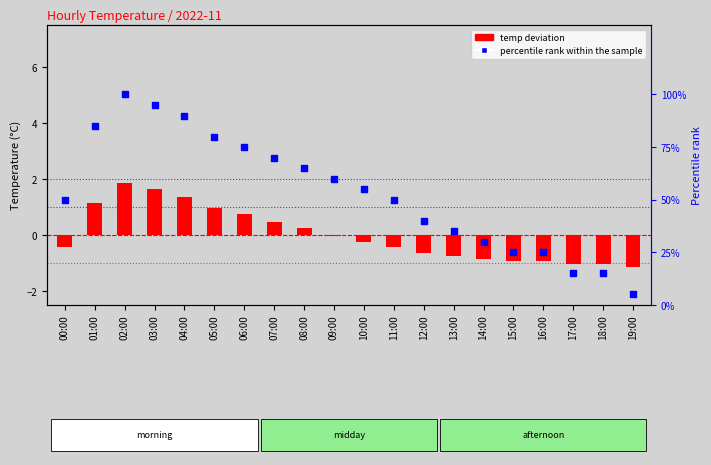

Which series reaches the minimum Y coordinate?

temp deviation